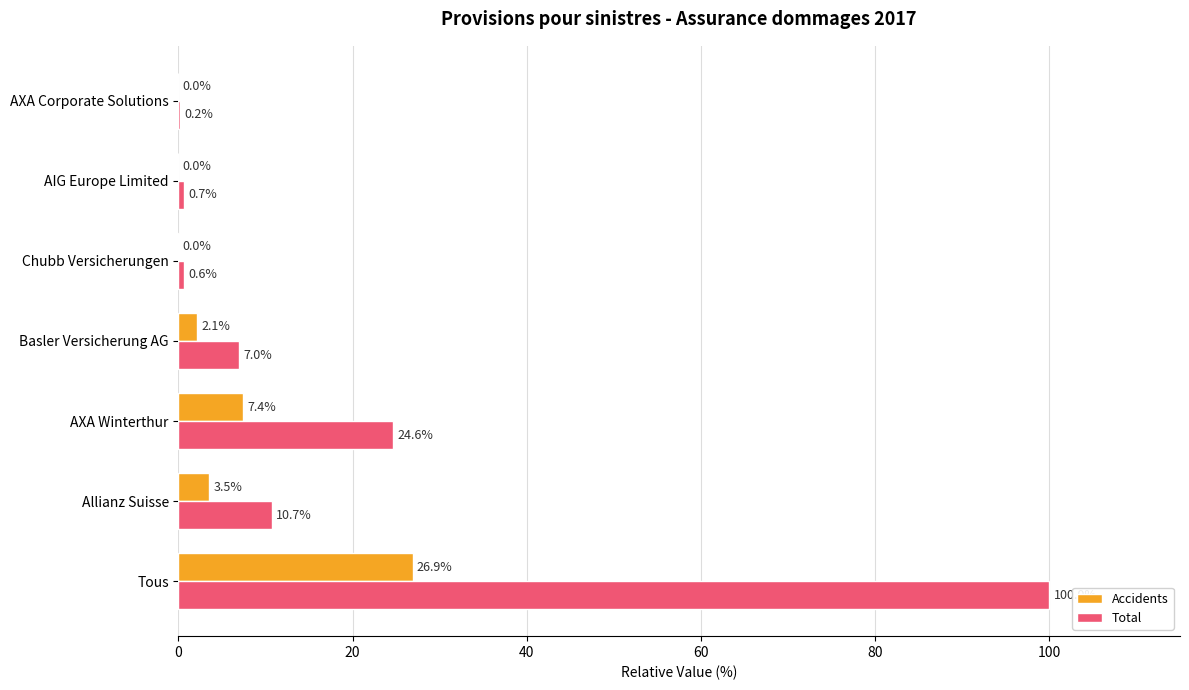

How many data points in Accidents are above 2?

4